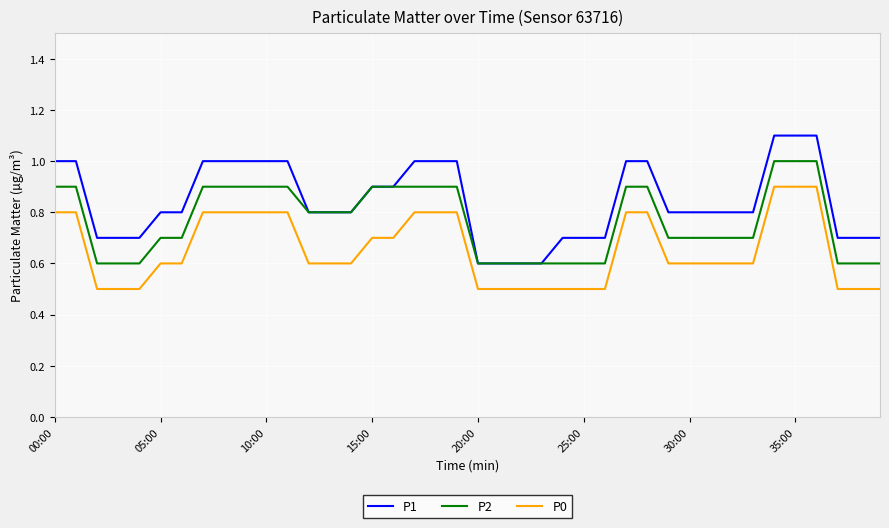

What is the maximum value for P1?

1.1